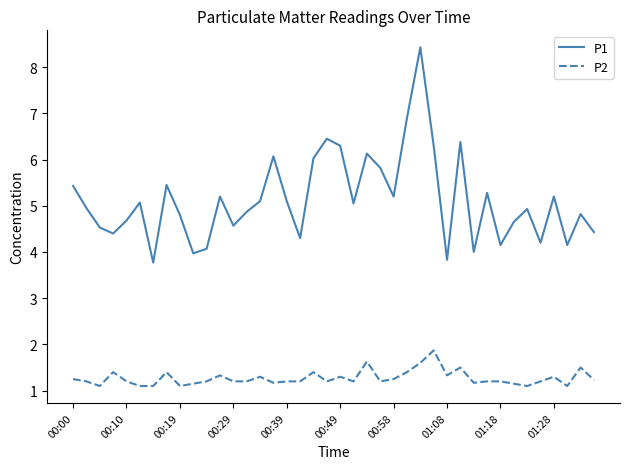

What is the sum of all P1 values?

205.0